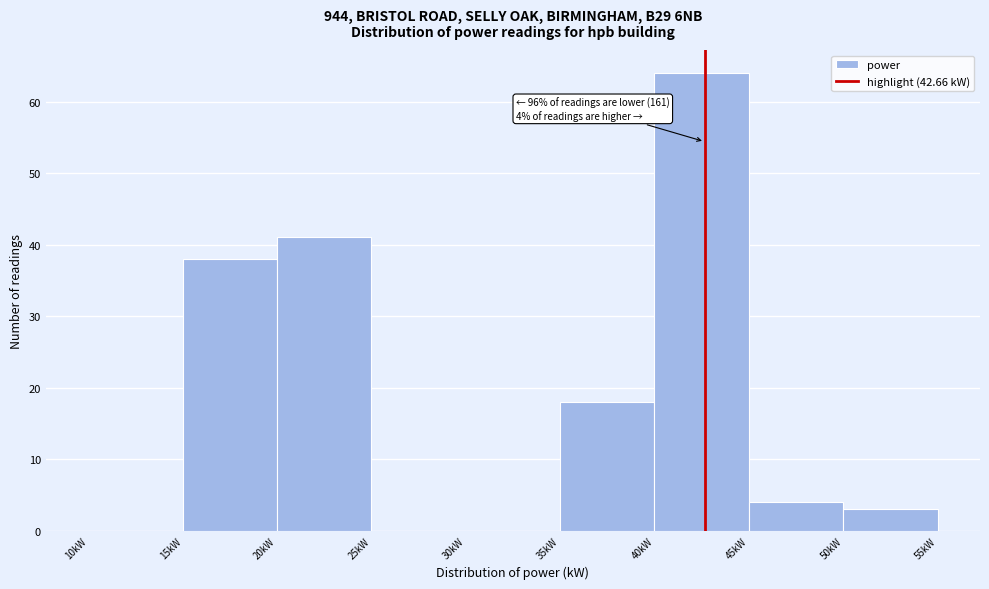

Which range on the x-axis has the tallest bar?

40 to 45